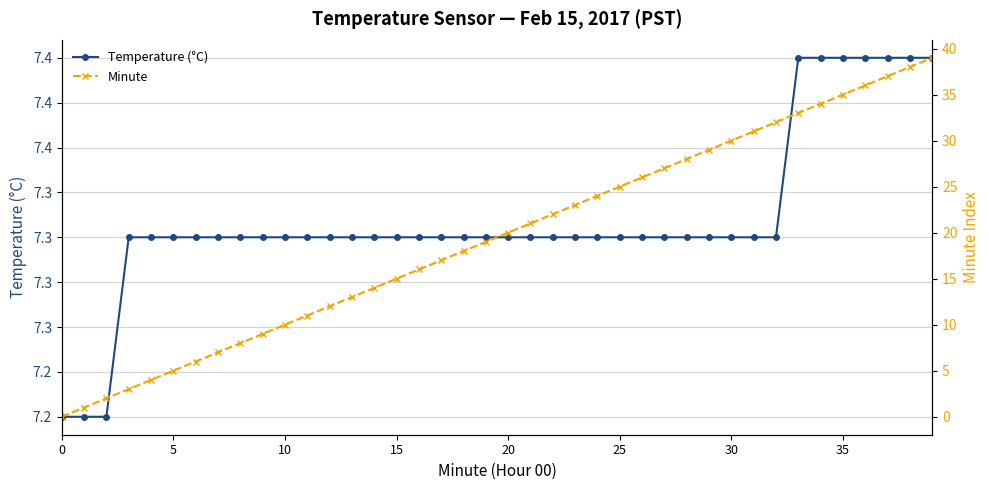

The value of Minute at 14 is 14.0. True or false?

True